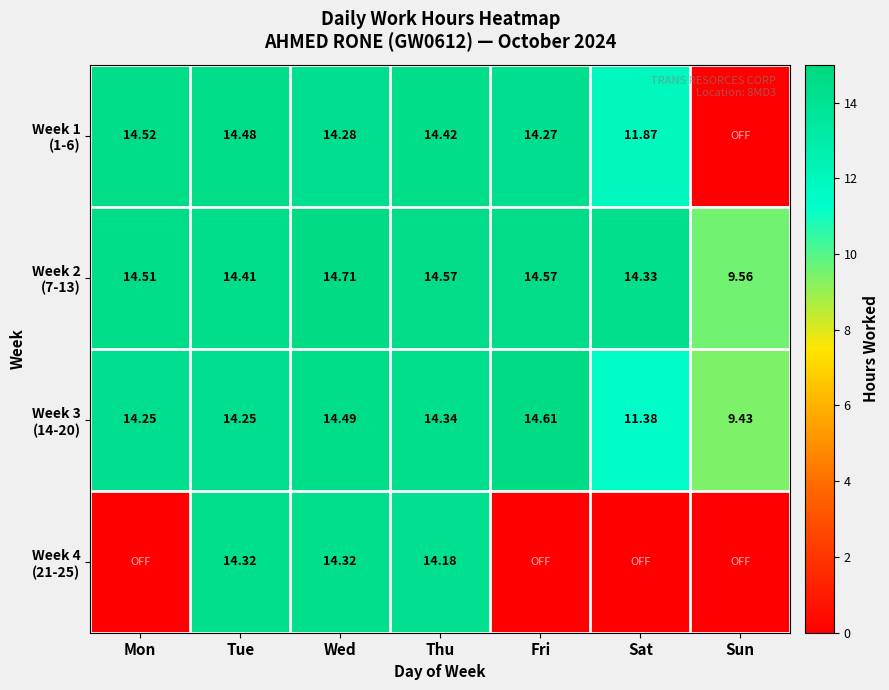

Which has a higher value, Tue or Fri?

Tue